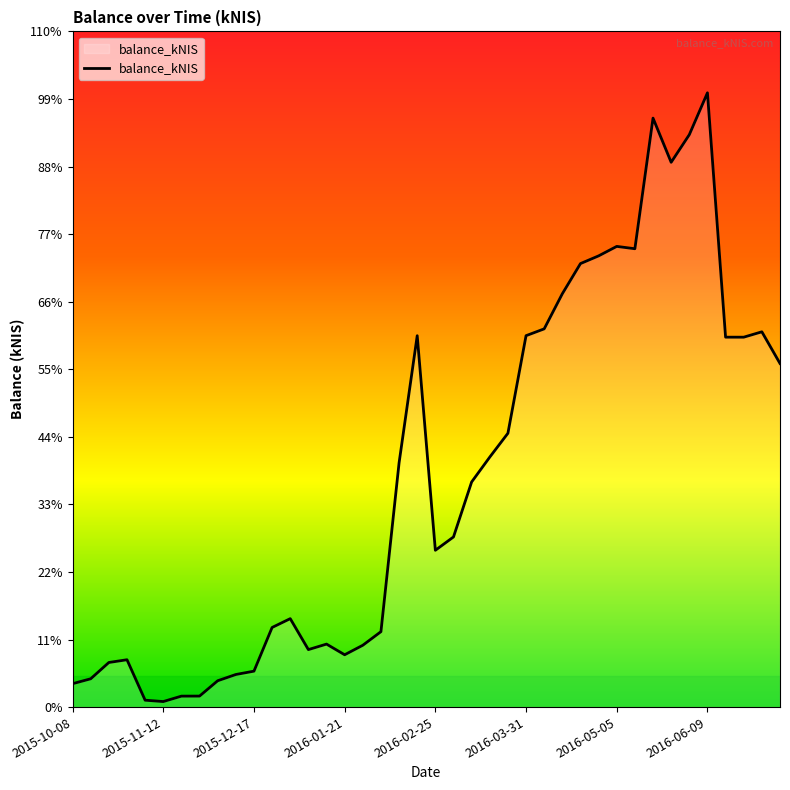

What is the label of the 1st point from the left?

2015-10-08